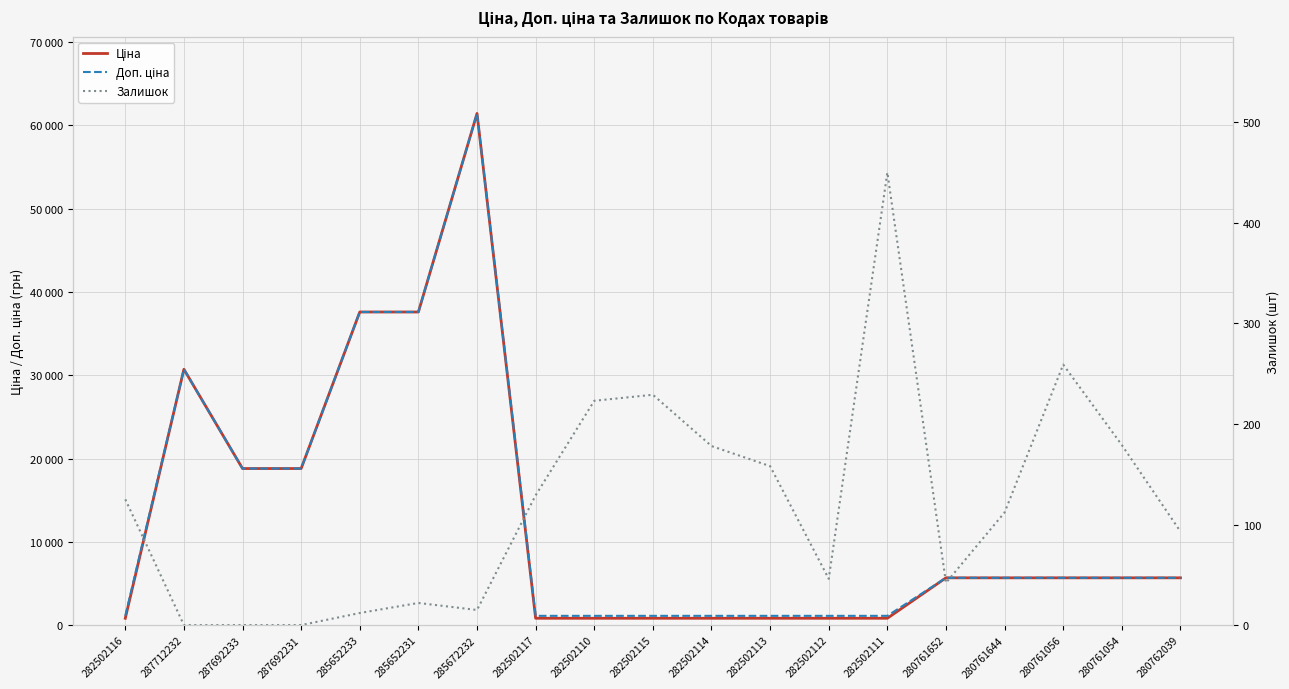

At which category is the sum across all series the highest?

285672232